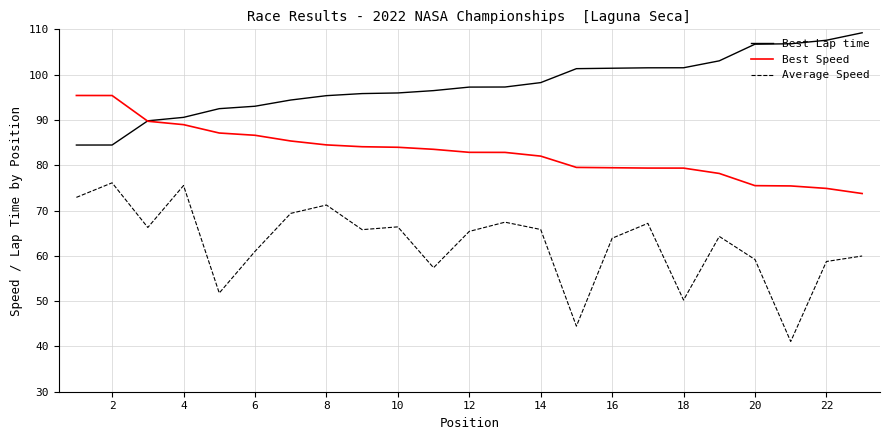

List the series in order of their peak value, highest first.

Best Lap time, Best Speed, Average Speed